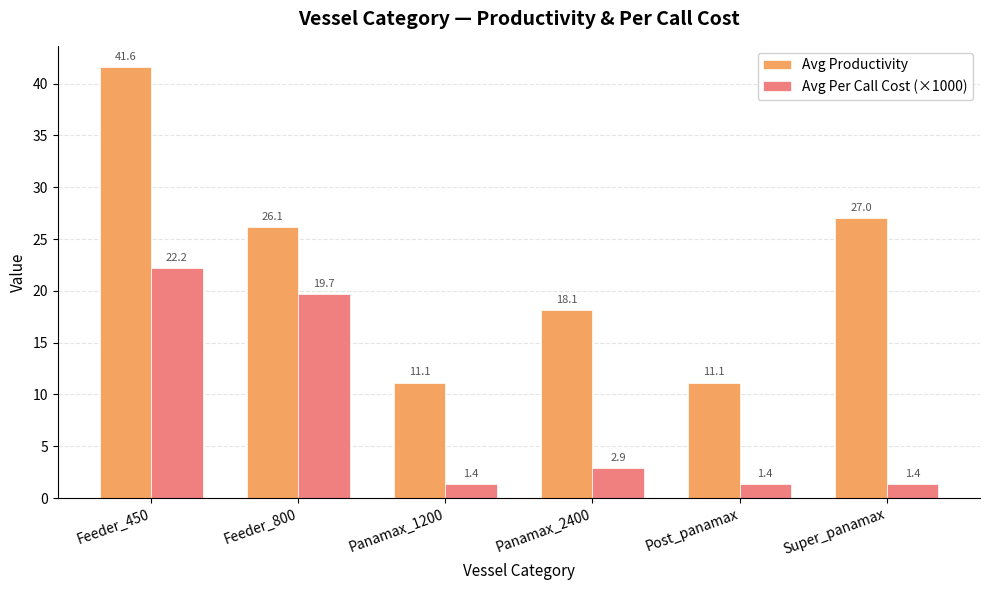

What is the minimum value for Avg Productivity?

11.1